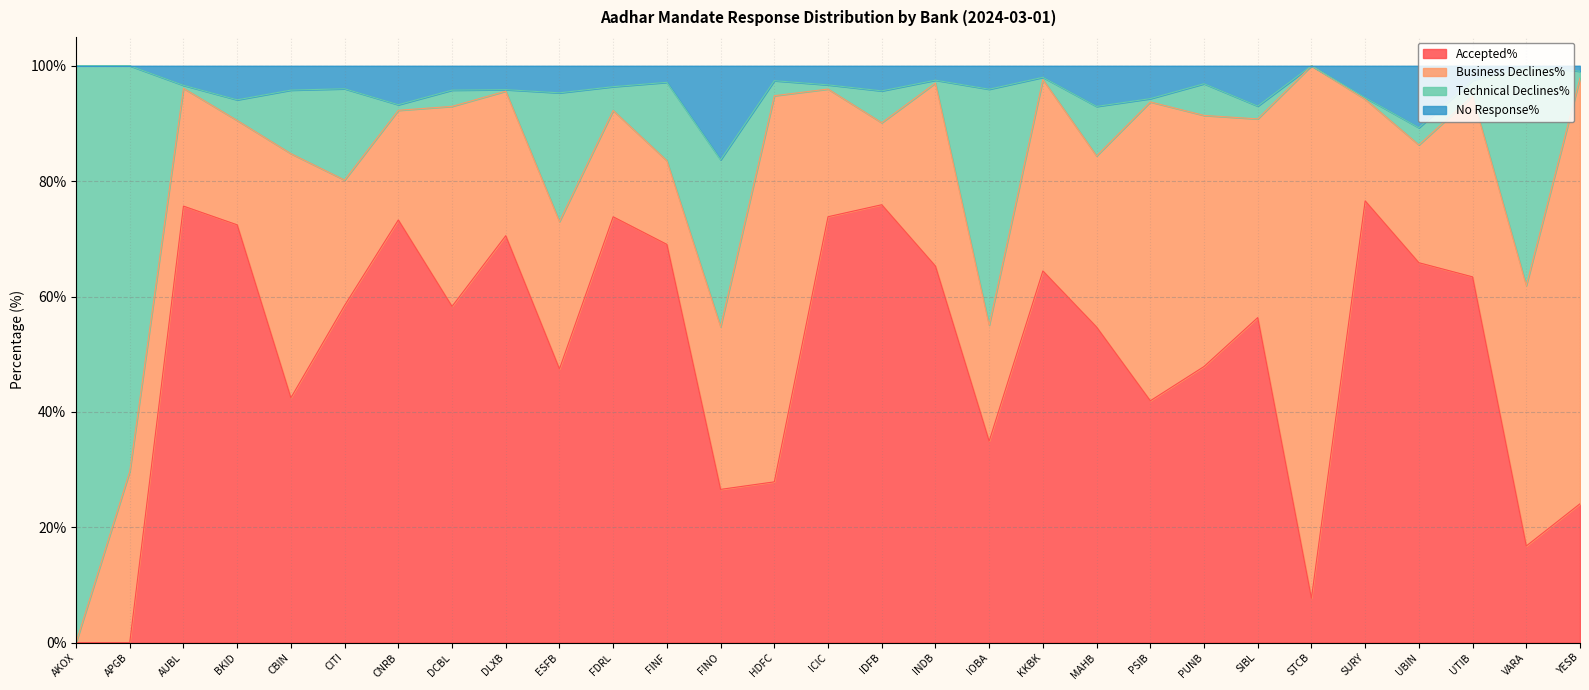

Between PUNB and VARA, which series saw the biggest shift?

Accepted%